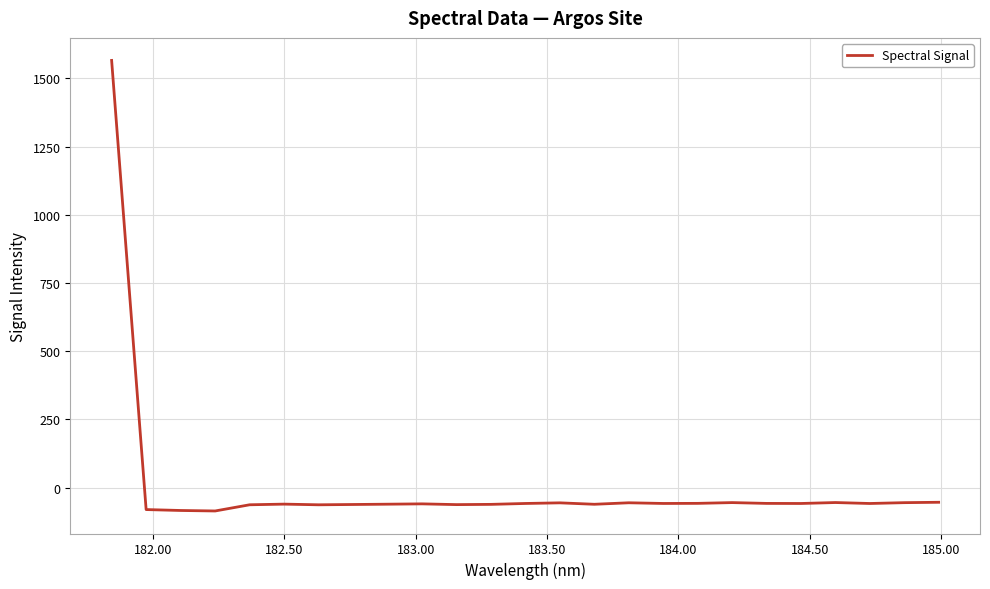

What is the smallest value displayed?

-85.7